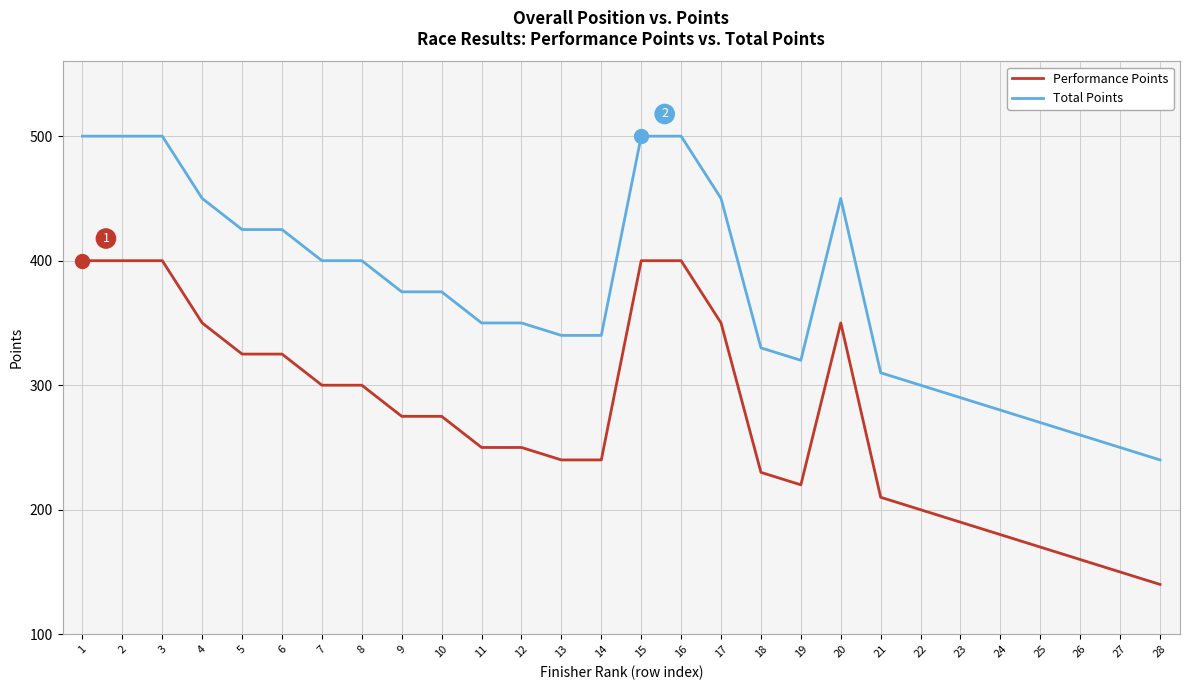

Where does the Performance Points series first go above 275?

1